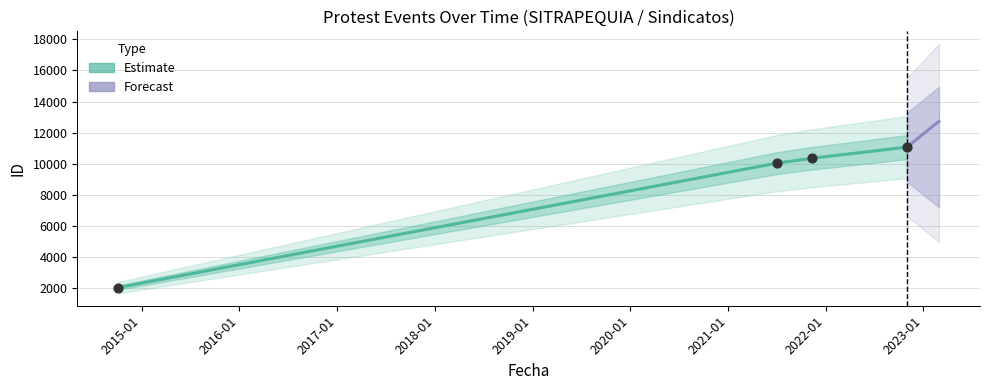

Between 2021-11-11 and 2021-07-05, which is larger?

2021-11-11